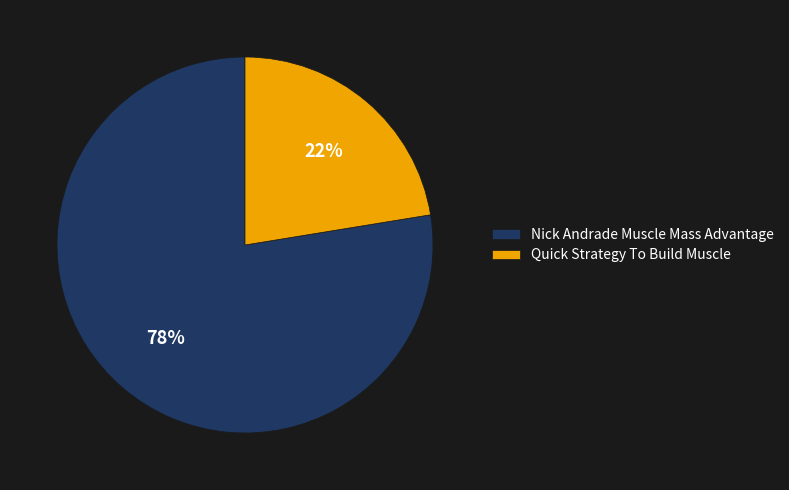

To the nearest percent, what percentage of the pie is Nick Andrade Muscle Mass Advantage?

78%